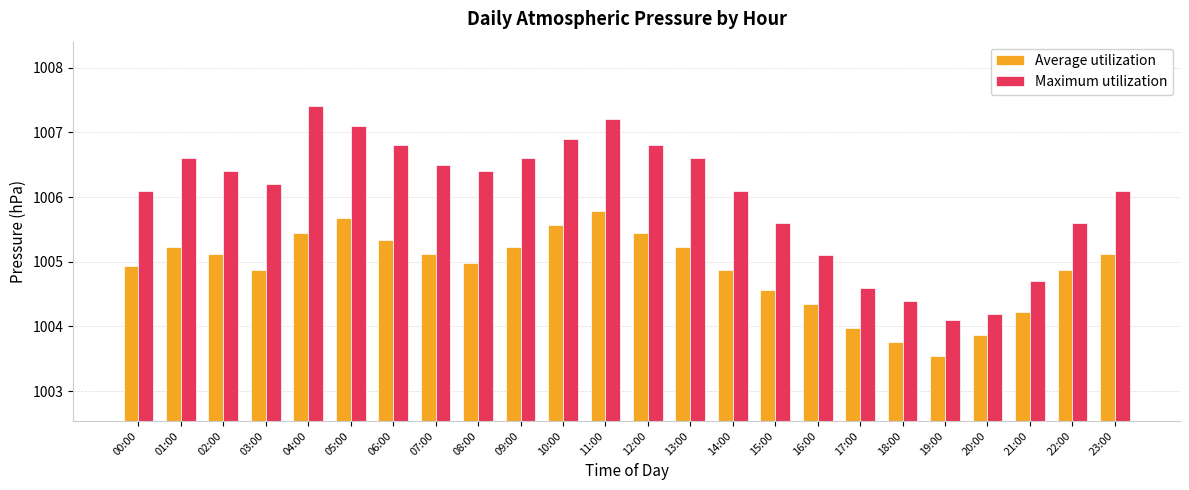

Reading right to left, what are all the values shown in this chart?

Average utilization: 23:00=1005.1	22:00=1004.9	21:00=1004.2	20:00=1003.9	19:00=1003.5	18:00=1003.8	17:00=1004.0	16:00=1004.3	15:00=1004.6	14:00=1004.9	13:00=1005.2	12:00=1005.5	11:00=1005.8	10:00=1005.6	09:00=1005.2	08:00=1005.0	07:00=1005.1	06:00=1005.3	05:00=1005.7	04:00=1005.5	03:00=1004.9	02:00=1005.1	01:00=1005.2	00:00=1004.9
Maximum utilization: 23:00=1006.1	22:00=1005.6	21:00=1004.7	20:00=1004.2	19:00=1004.1	18:00=1004.4	17:00=1004.6	16:00=1005.1	15:00=1005.6	14:00=1006.1	13:00=1006.6	12:00=1006.8	11:00=1007.2	10:00=1006.9	09:00=1006.6	08:00=1006.4	07:00=1006.5	06:00=1006.8	05:00=1007.1	04:00=1007.4	03:00=1006.2	02:00=1006.4	01:00=1006.6	00:00=1006.1